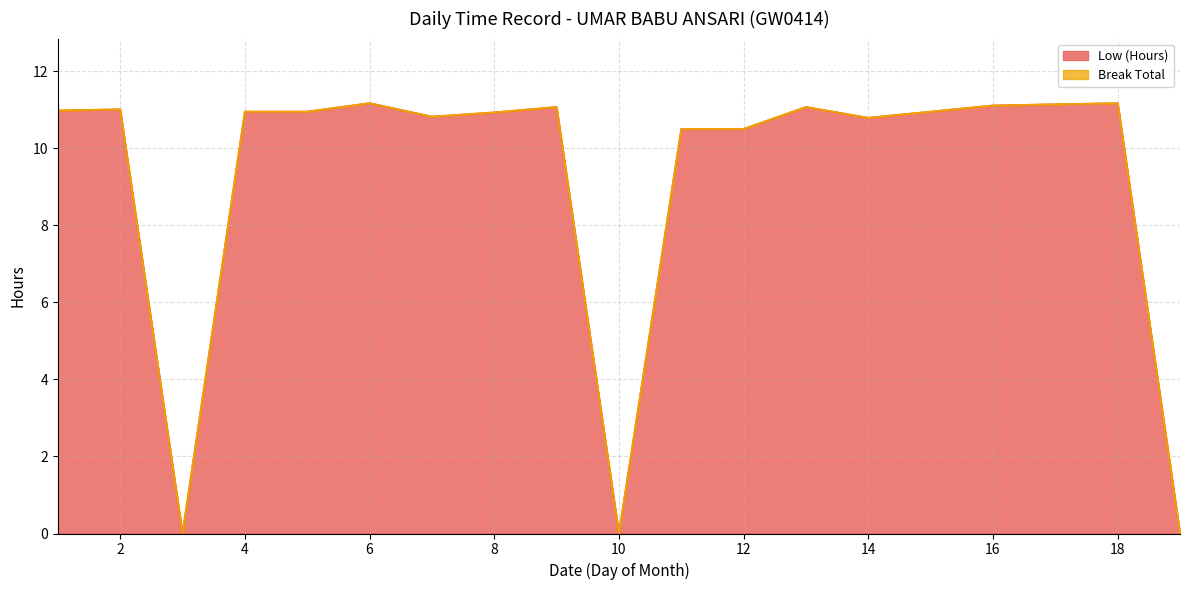

What is the difference between the maximum and minimum values?

11.2